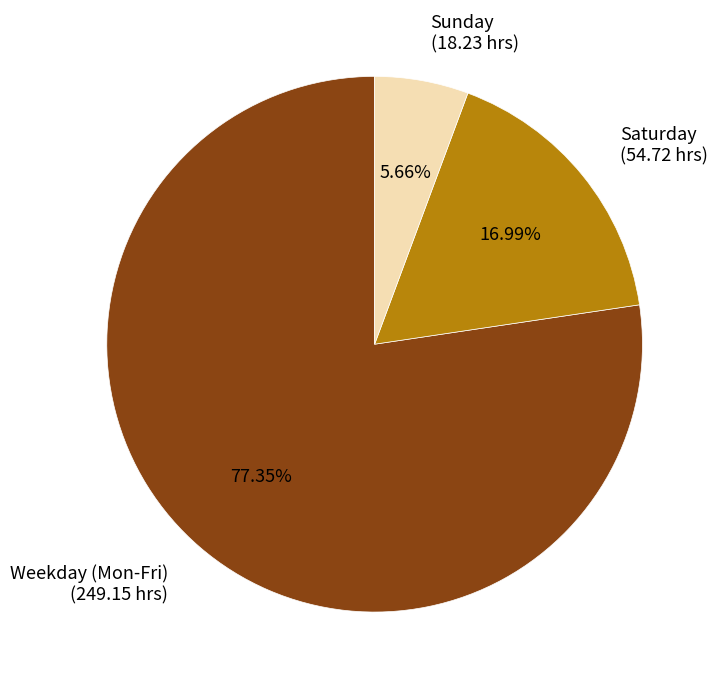

To the nearest percent, what is the average slice percentage?

33%